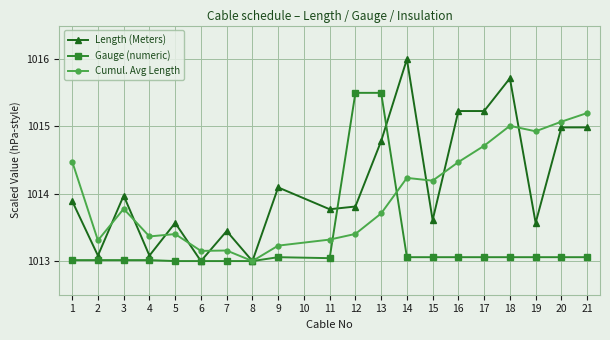

Which label corresponds to the largest value in the chart?

14